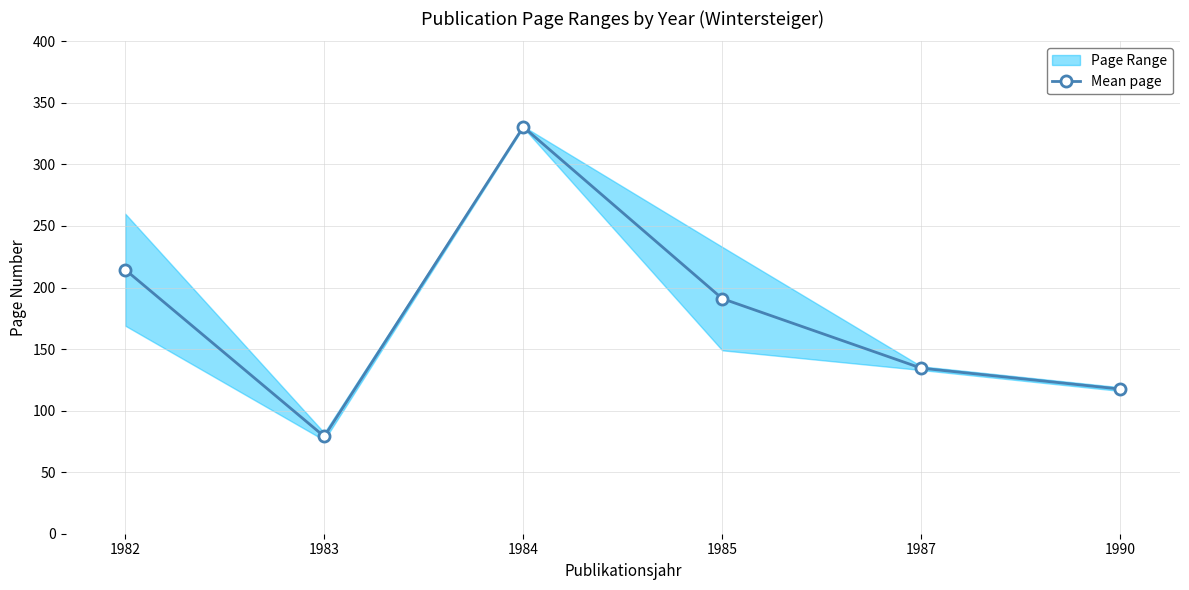

List the labels in order of value, largest first.

1984, 1982, 1985, 1987, 1990, 1983